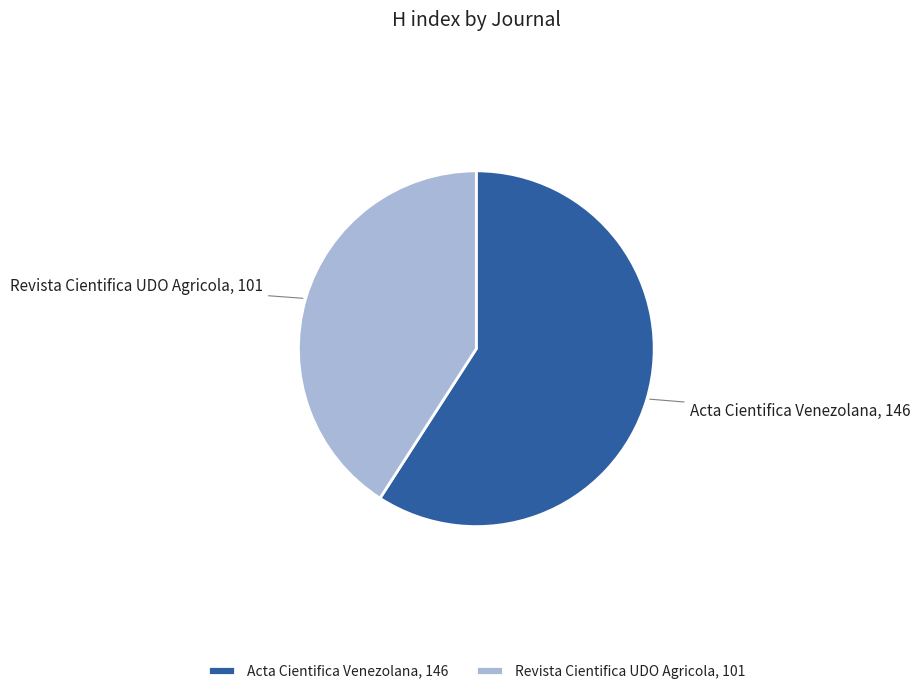

True or false: Revista Cientifica UDO Agricola, 101 accounts for 31% of the total.

False